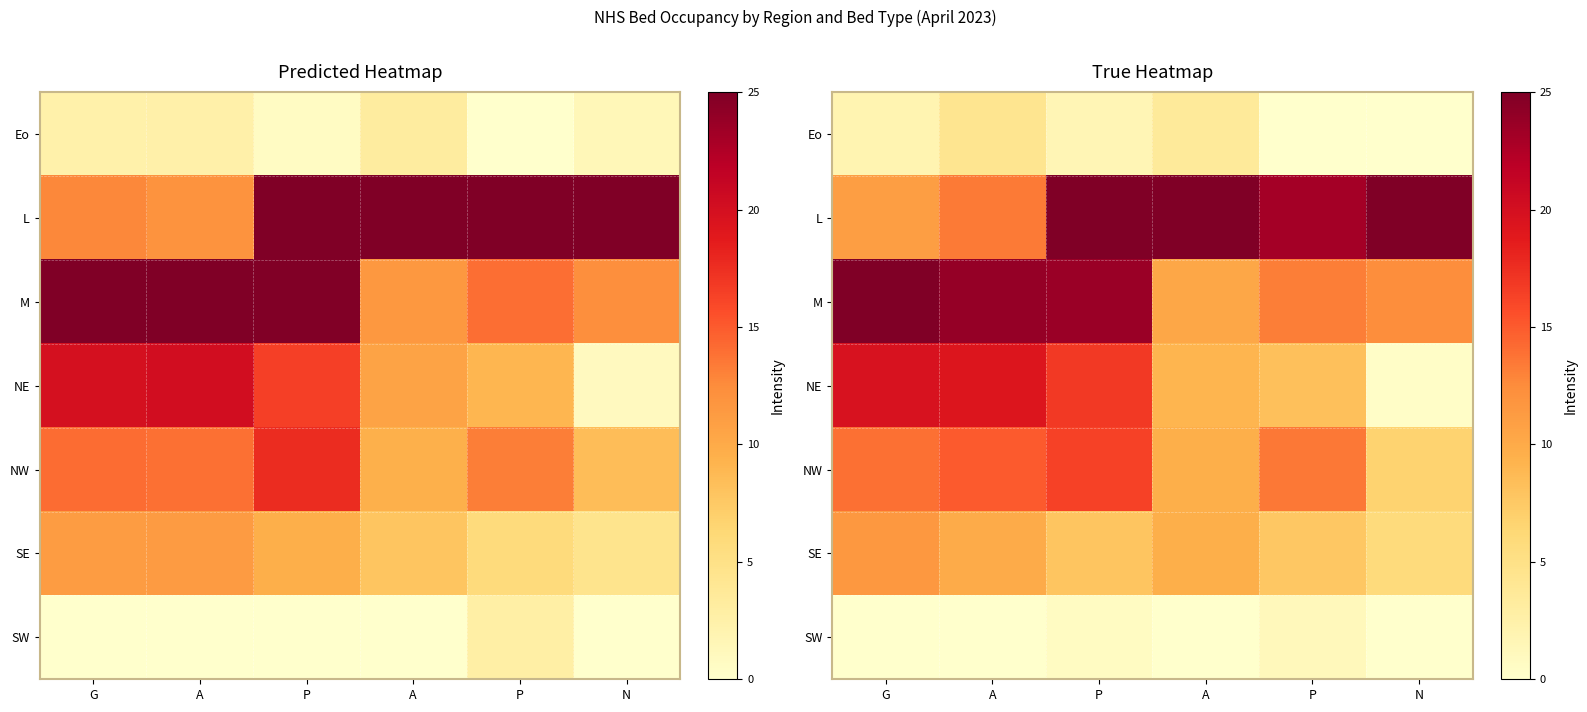

Is the value of M at P greater than the value of L at G?

Yes